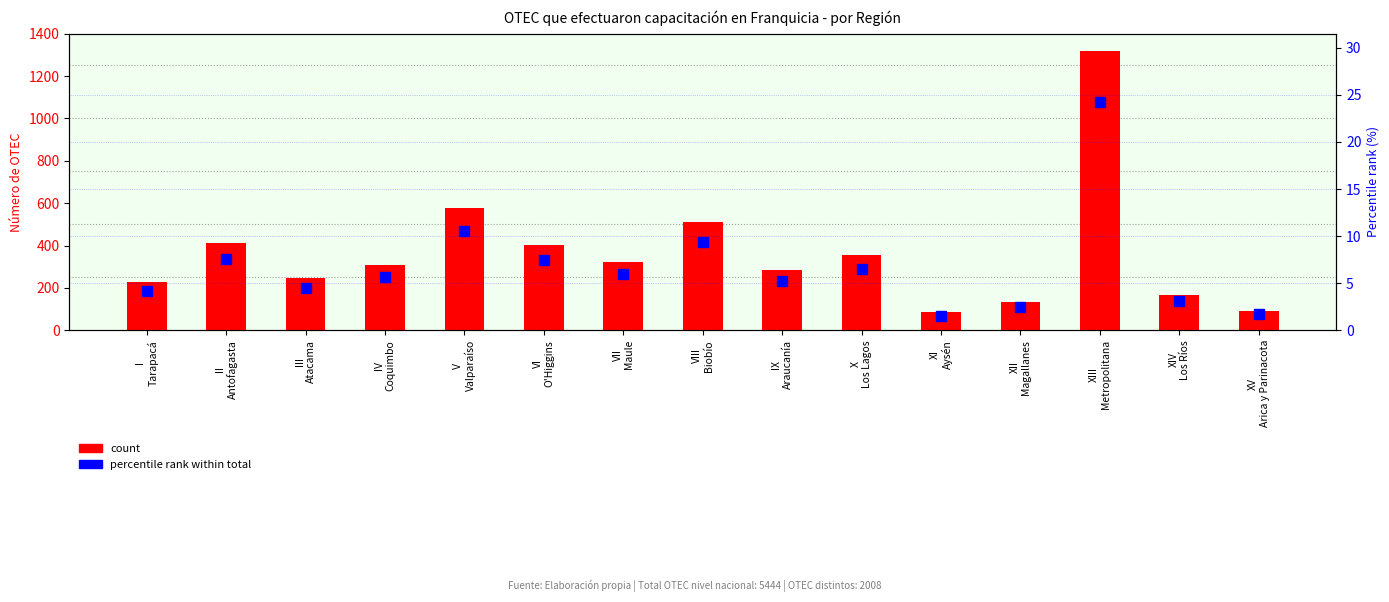

Is it true that OTEC count equals 121.4 at III
Atacama?

False